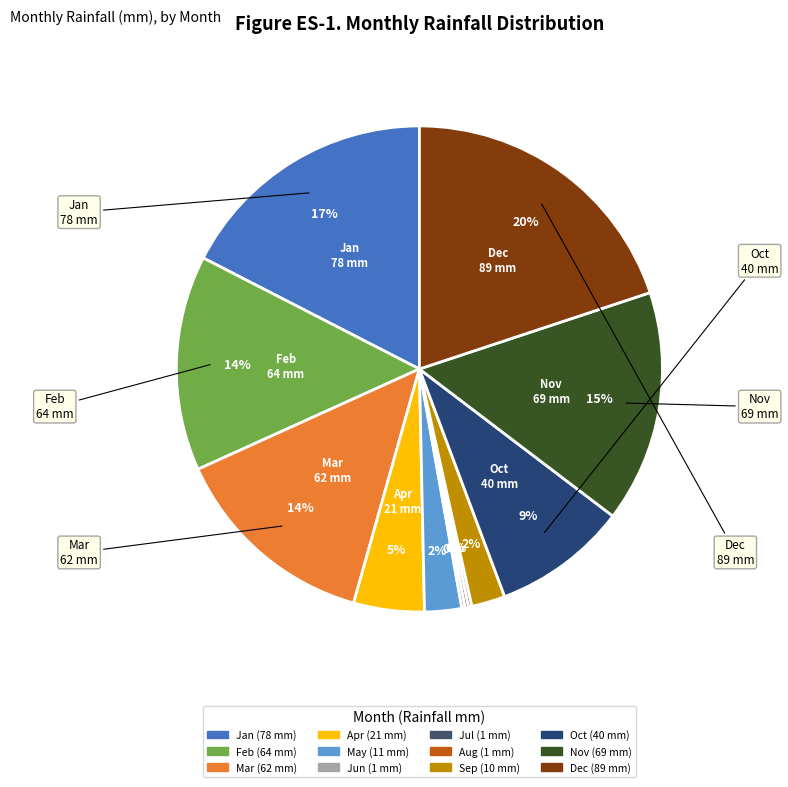

What is the ratio of the value at Oct to the value at Nov?

0.6